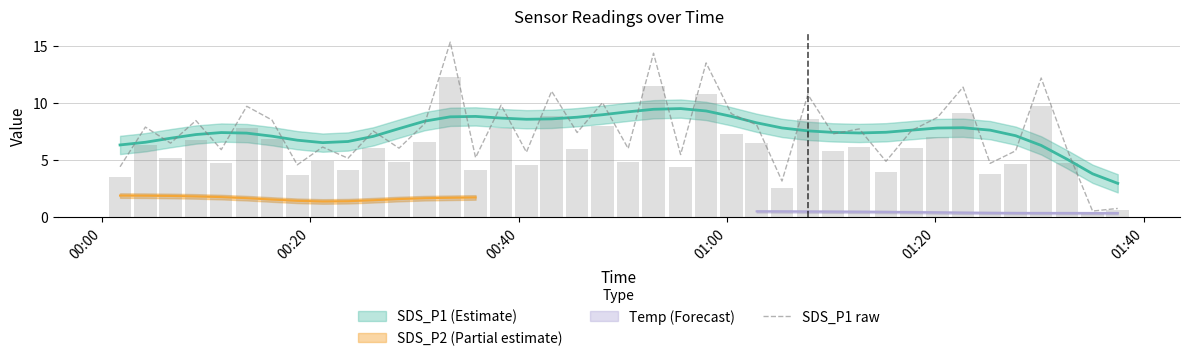

Reading left to right, extract all data points from this chart.

4.4	7.9	6.5	8.4	5.9	9.7	8.5	4.6	6.1	5.2	7.5	6.0	8.2	15.3	5.2	9.8	5.7	11.0	7.4	10.0	6.0	14.3	5.5	13.5	9.1	8.1	3.1	10.7	7.3	7.7	4.9	7.6	8.7	11.4	4.7	5.8	12.2	5.9	0.5	0.8